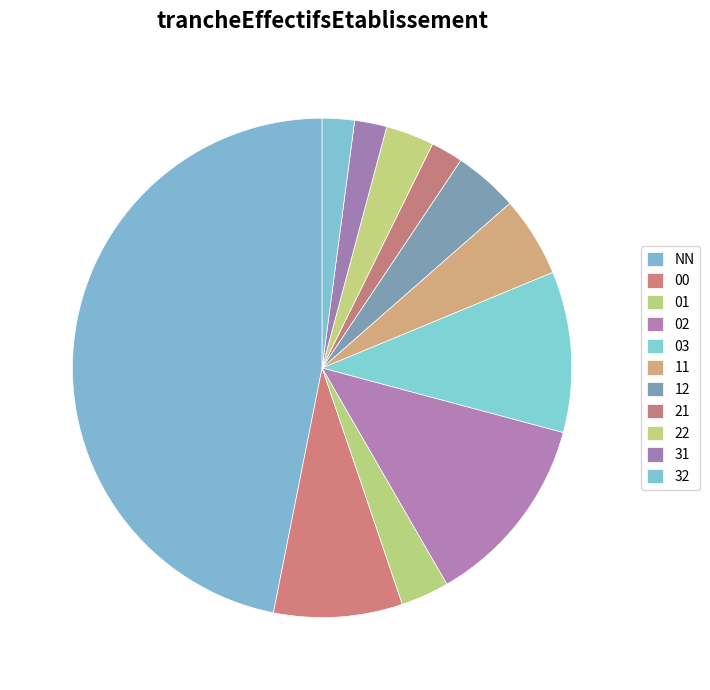

How many segments does this pie chart have?

11